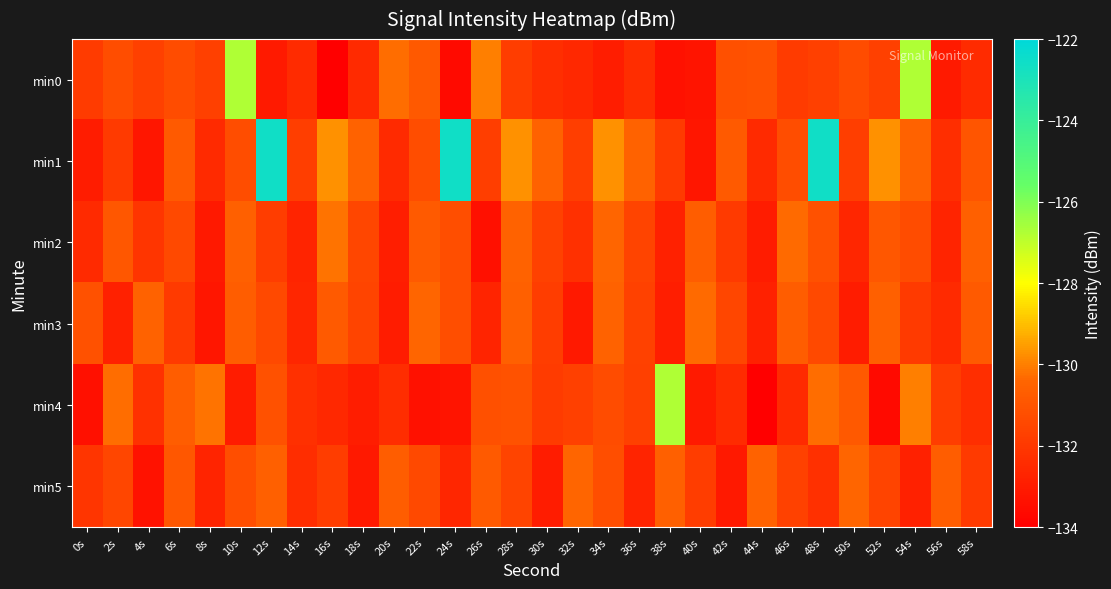

Which series has the largest range (max minus min)?

min1